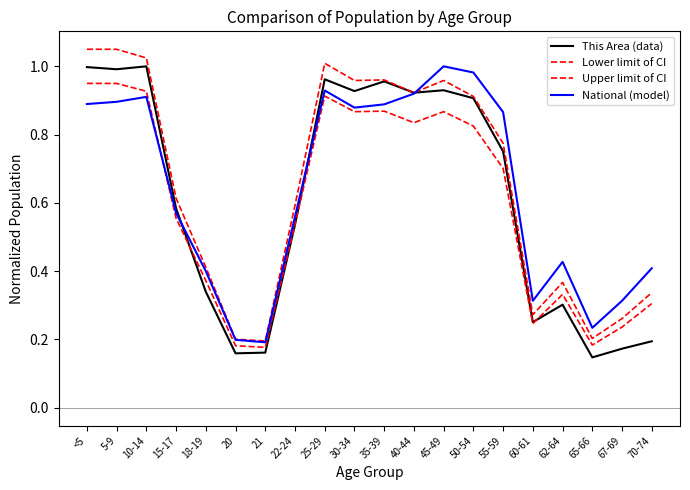

What is the sum of all This Area (data) values?

12.2